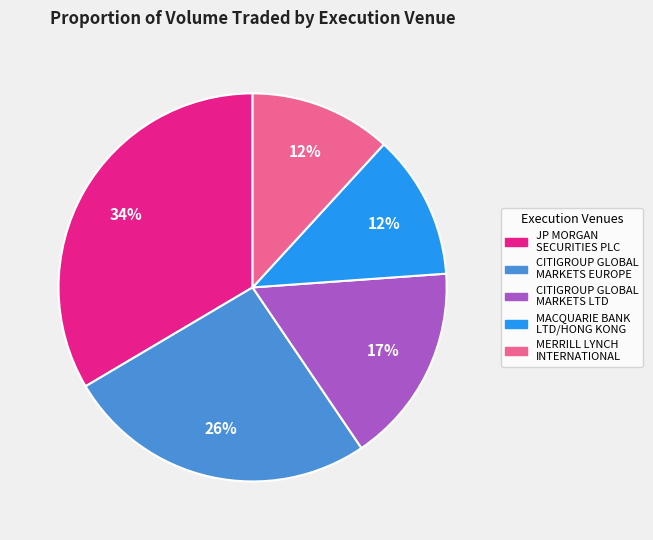

True or false: CITIGROUP GLOBAL MARKETS LTD accounts for 23% of the total.

False